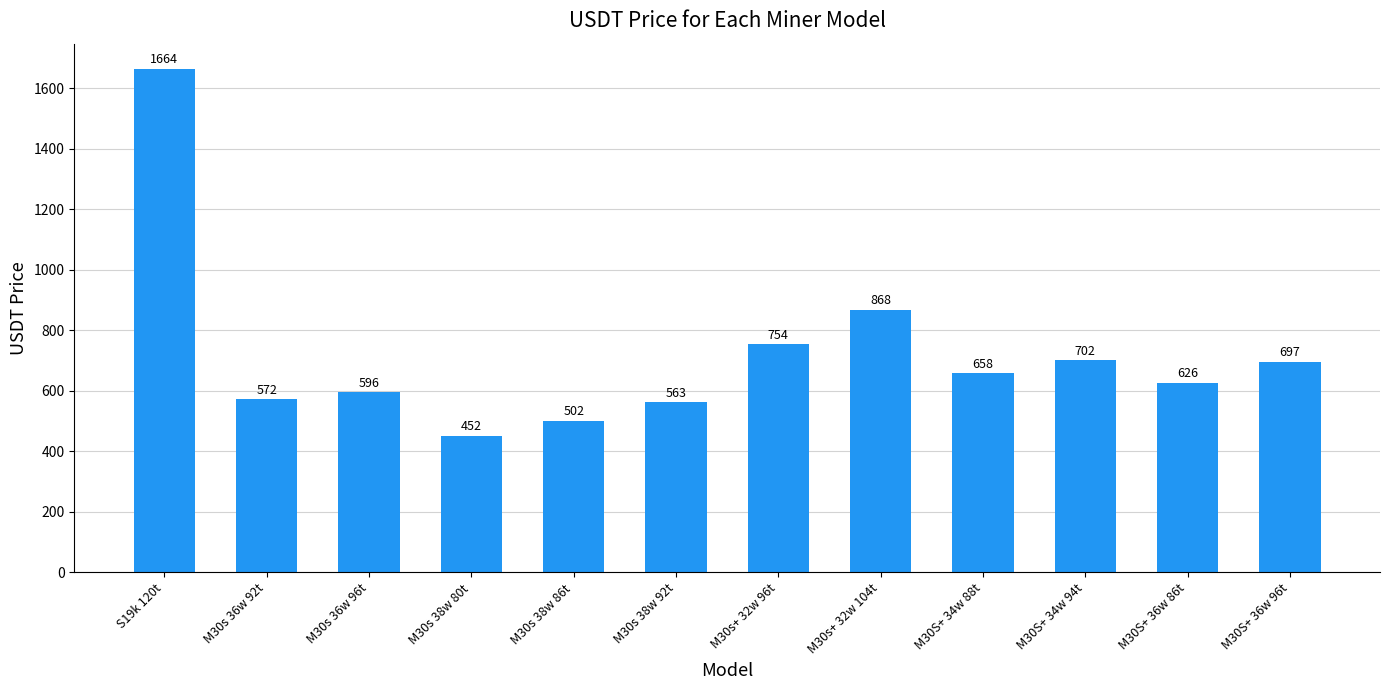

What is the greatest value displayed?

1664.0